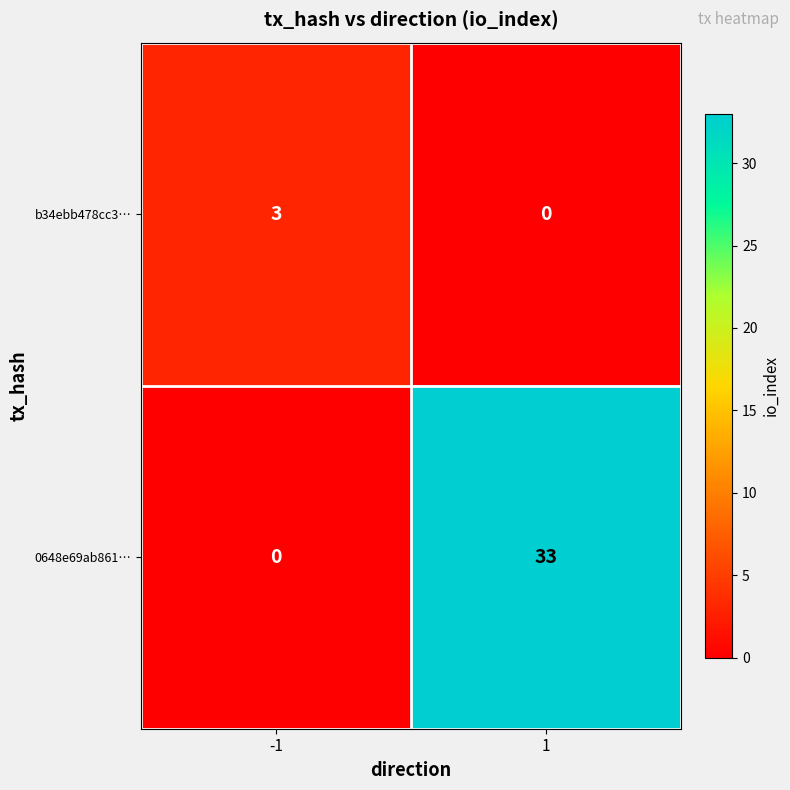

Reading left to right, list all the values displayed in this chart.

b34ebb478cc3…: 3	0
0648e69ab861…: 0	33